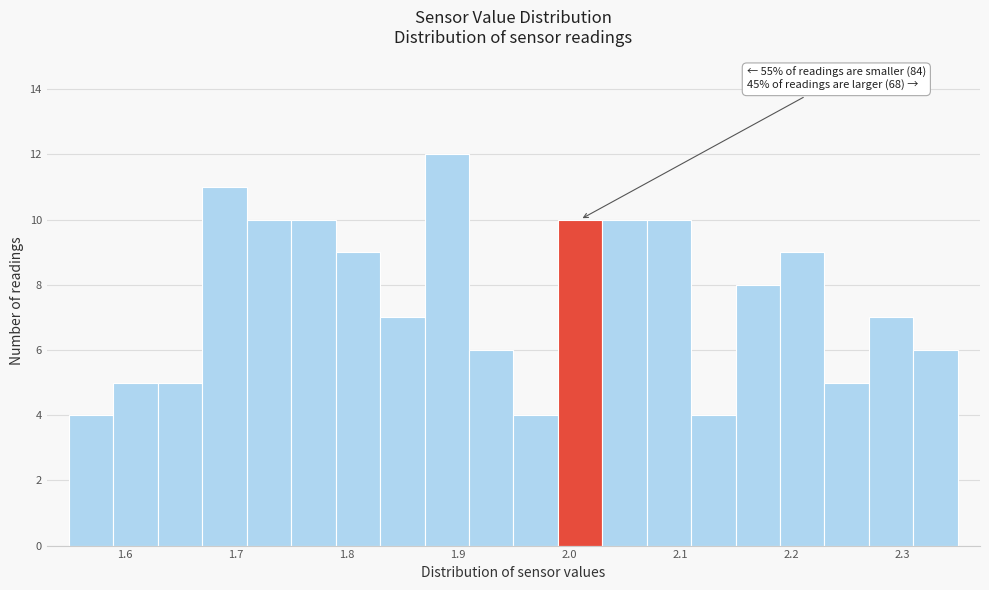

Which range on the x-axis has the tallest bar?

1.87 to 1.91